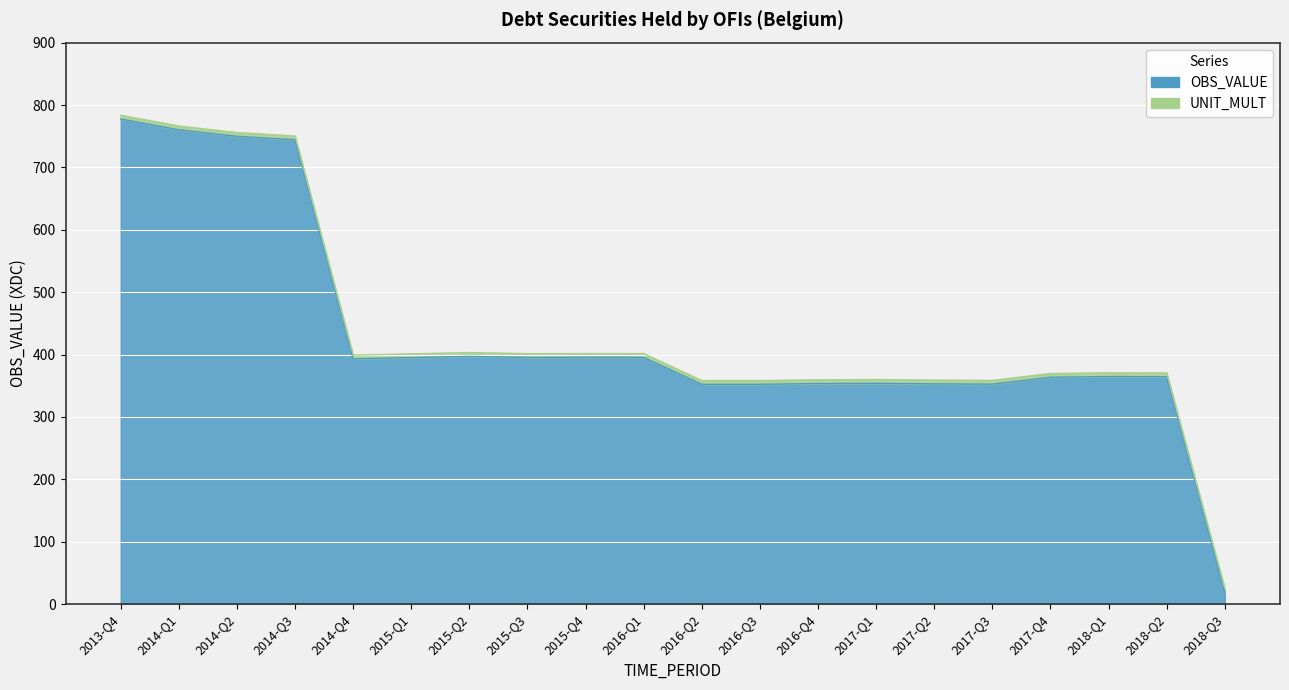

True or false: the data shows 395.2 at 2015-Q1.

True